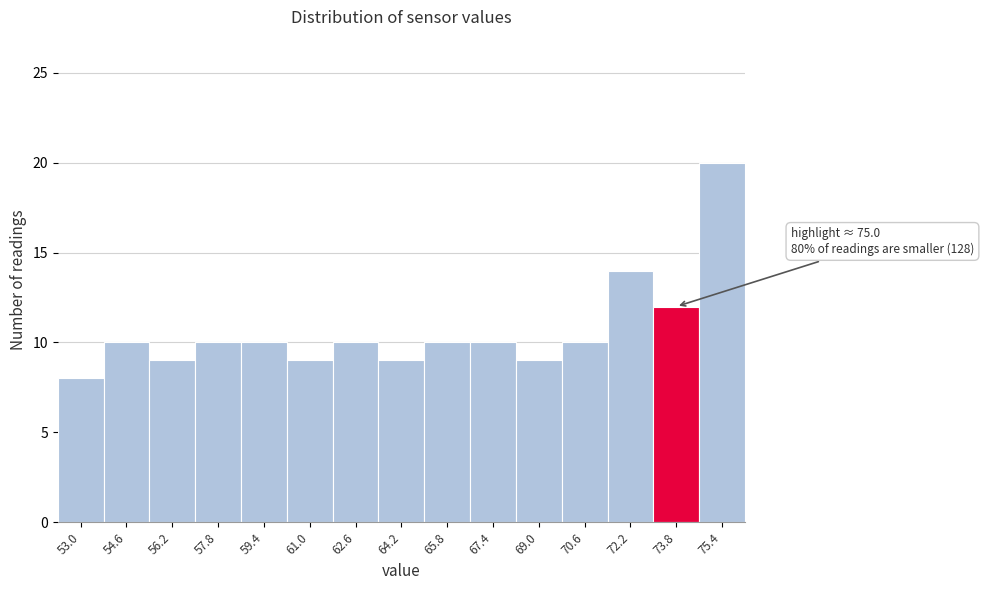

Reading left to right, what are all the values shown in this chart?

53.0=8	54.6=10	56.2=9	57.8=10	59.4=10	61.0=9	62.6=10	64.2=9	65.8=10	67.4=10	69.0=9	70.6=10	72.2=14	73.8=12	75.4=20